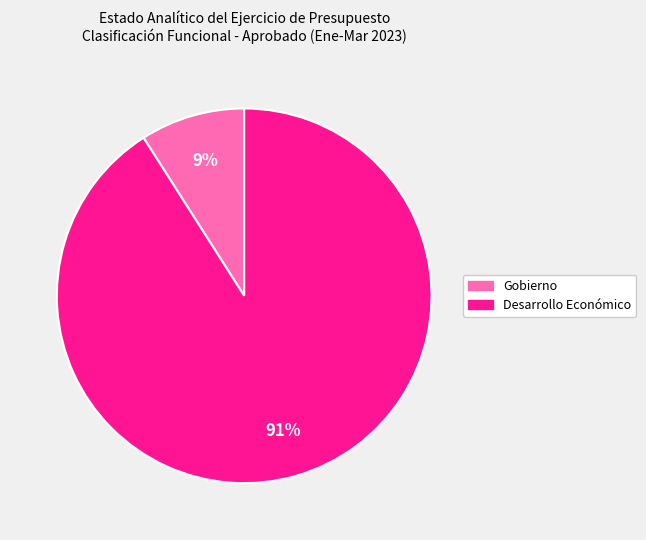

How many segments does this pie chart have?

2